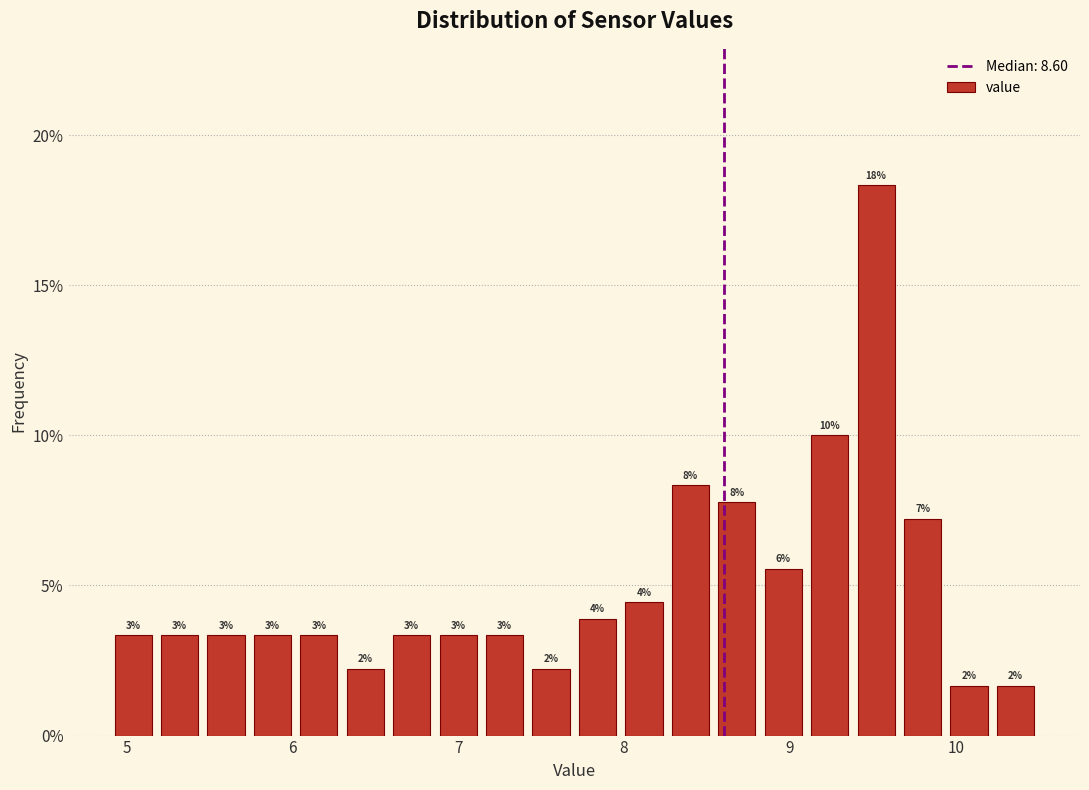

Around what value on the x-axis is the tallest bar? Give the approximate position of its centre, as read against the axis.

9.5